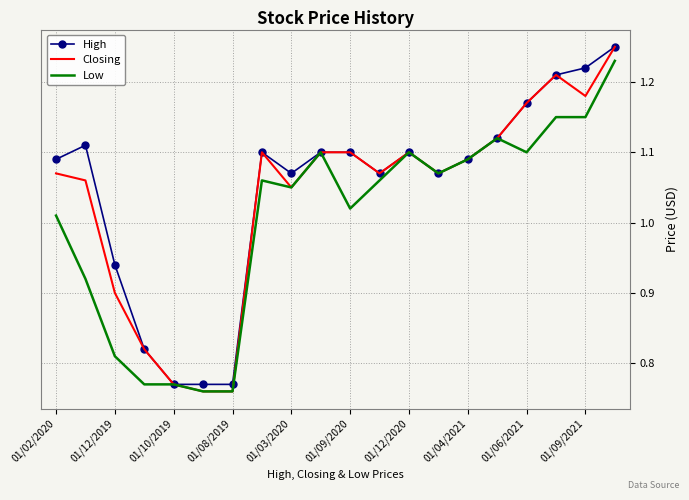

Which series has the widest spread of values?

Closing